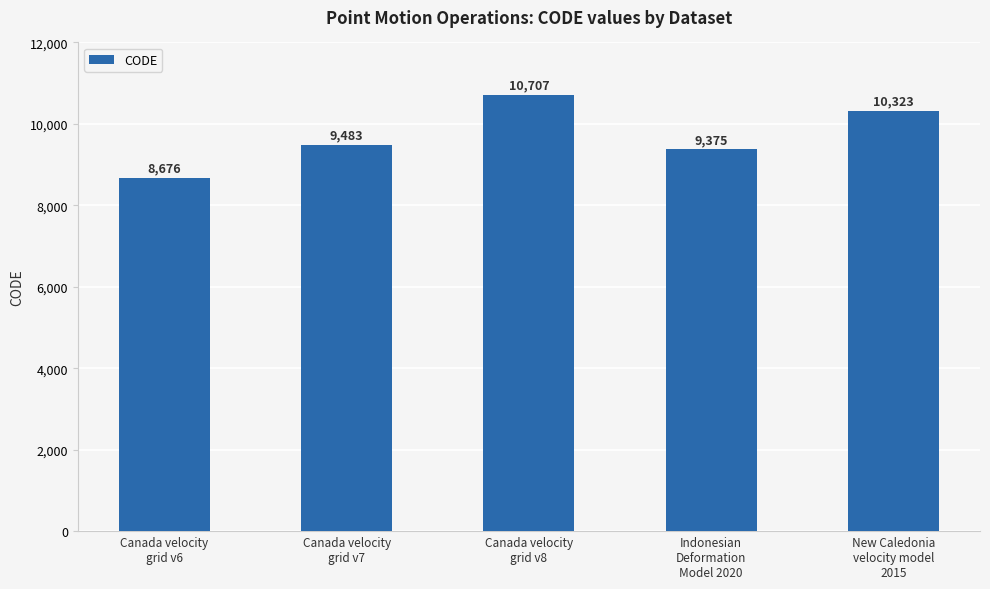

Which category has the lowest value across all series?

Canada velocity
grid v6